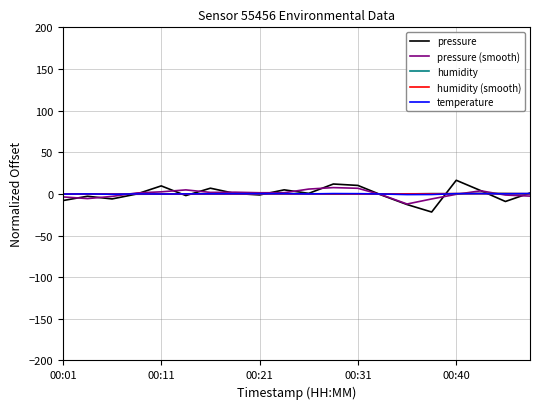

Which series has the largest range (max minus min)?

pressure